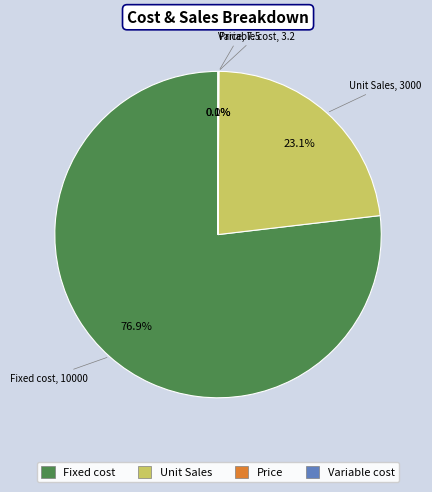

Does Fixed cost account for over 50% of the chart?

Yes